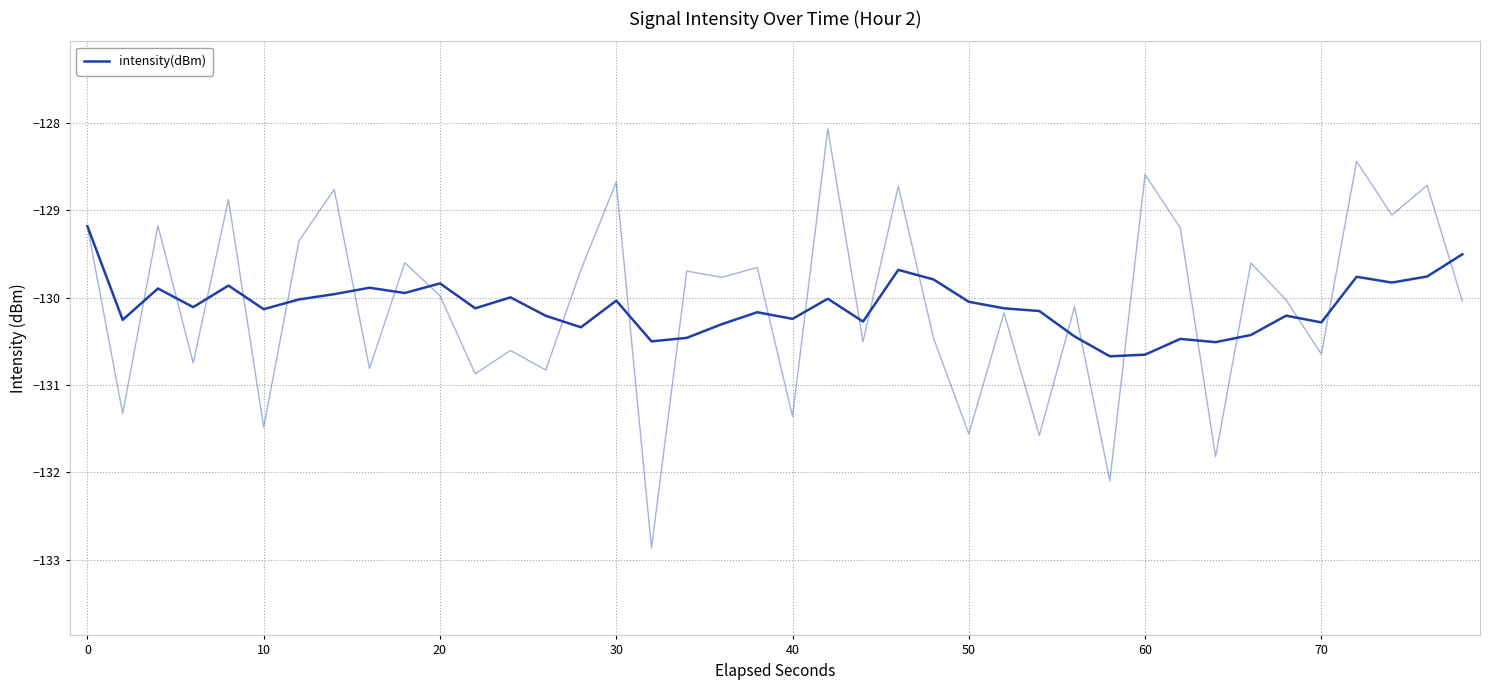

What is the smallest value displayed?

-130.7